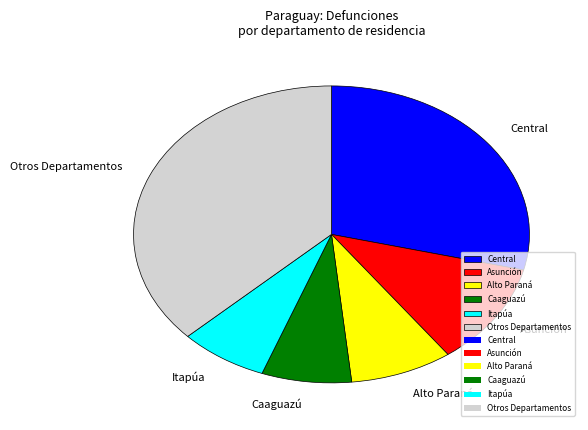

True or false: Itapúa accounts for 2% of the total.

False